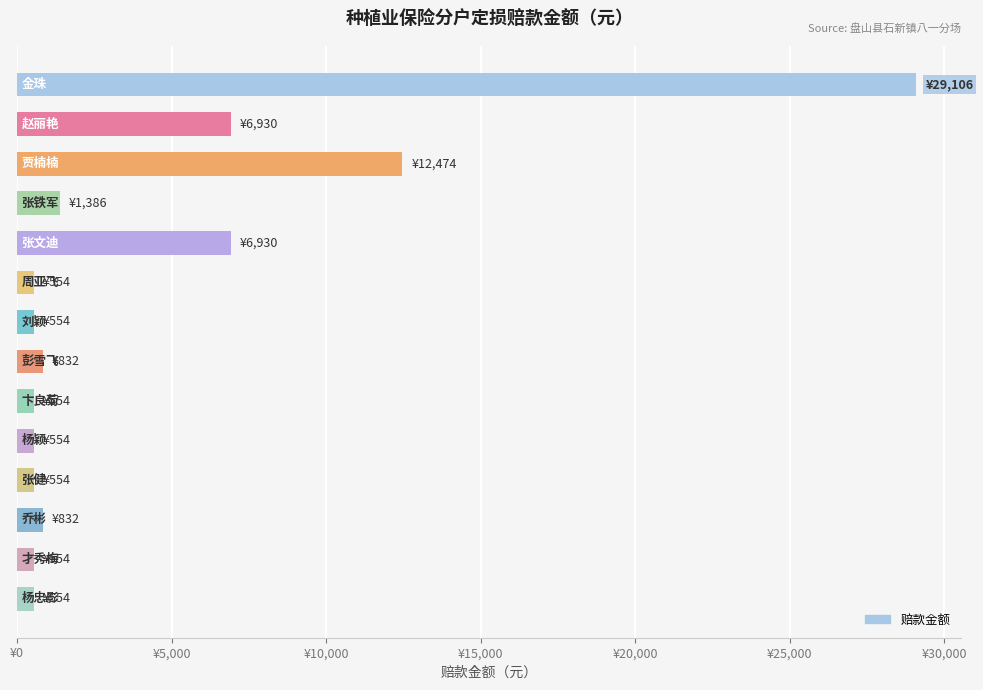

Does the chart contain any negative values?

No